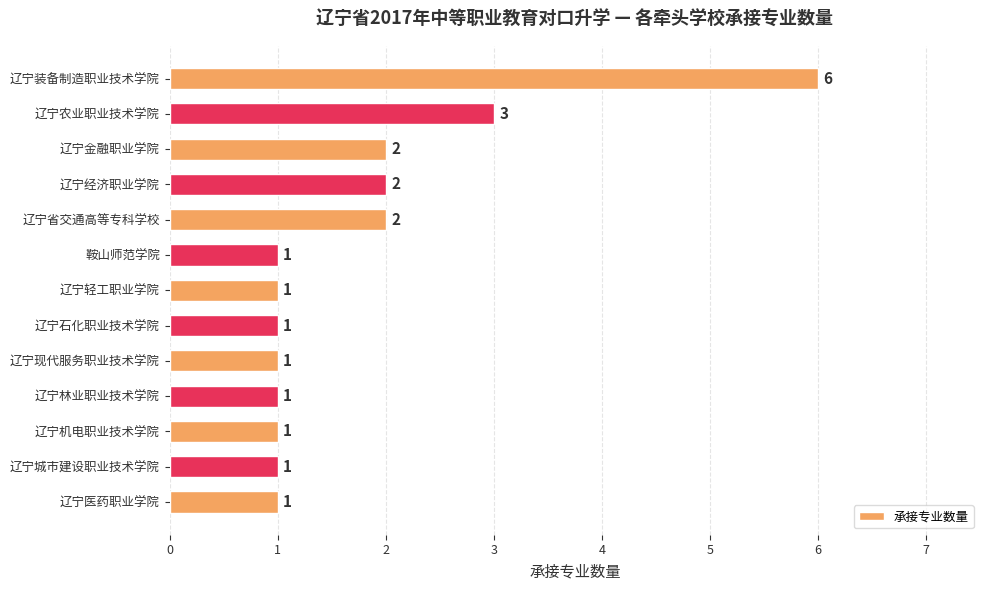

Reading bottom to top, list all the values displayed in this chart.

1	1	1	1	1	1	1	1	2	2	2	3	6